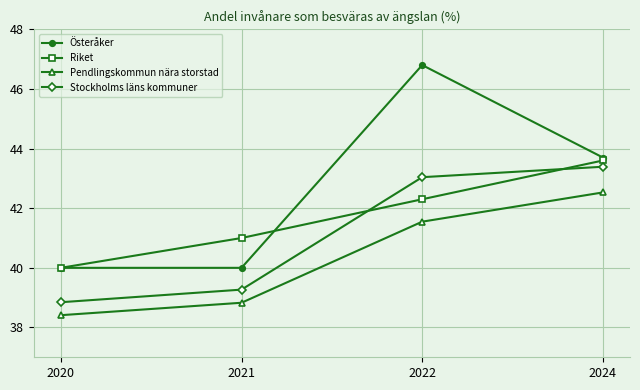

True or false: Pendlingskommun nära storstad has more than 0 interior local peaks.

False